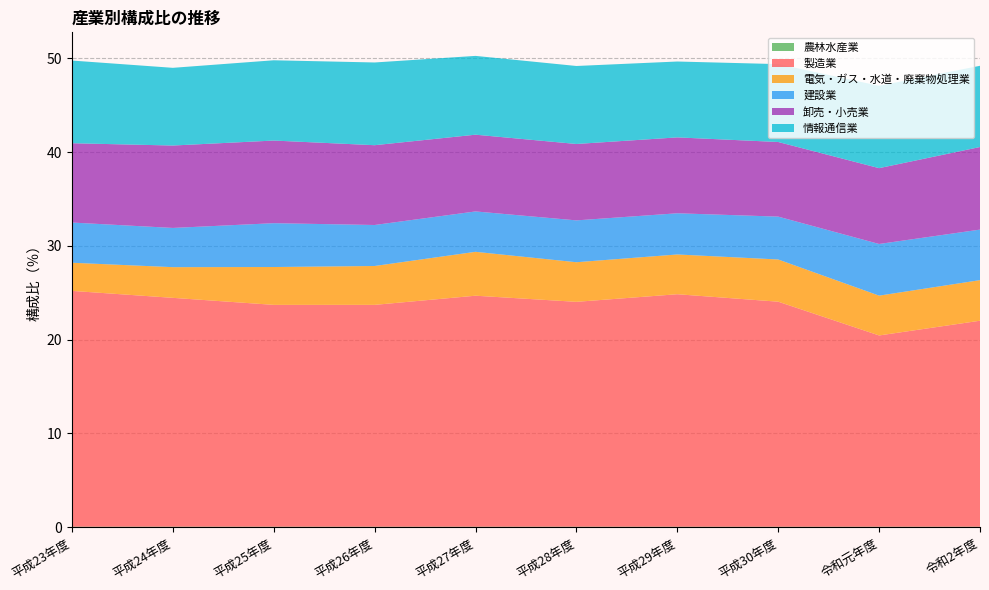

Reading left to right, what are all the values shown in this chart?

農林水産業: 平成23年度=0.0	平成24年度=0.0	平成25年度=0.0	平成26年度=0.0	平成27年度=0.0	平成28年度=0.0	平成29年度=0.0	平成30年度=0.0	令和元年度=0.0	令和2年度=0.0
製造業: 平成23年度=25.2	平成24年度=24.4	平成25年度=23.7	平成26年度=23.7	平成27年度=24.6	平成28年度=24.0	平成29年度=24.8	平成30年度=24.0	令和元年度=20.4	令和2年度=22.0
電気・ガス・水道・廃棄物処理業: 平成23年度=3.0	平成24年度=3.3	平成25年度=4.0	平成26年度=4.1	平成27年度=4.7	平成28年度=4.2	平成29年度=4.2	平成30年度=4.5	令和元年度=4.2	令和2年度=4.3
建設業: 平成23年度=4.3	平成24年度=4.2	平成25年度=4.7	平成26年度=4.4	平成27年度=4.3	平成28年度=4.5	平成29年度=4.4	平成30年度=4.6	令和元年度=5.5	令和2年度=5.4
卸売・小売業: 平成23年度=8.5	平成24年度=8.8	平成25年度=8.8	平成26年度=8.5	平成27年度=8.2	平成28年度=8.2	平成29年度=8.1	平成30年度=8.0	令和元年度=8.1	令和2年度=8.8
情報通信業: 平成23年度=8.8	平成24年度=8.3	平成25年度=8.6	平成26年度=8.8	平成27年度=8.4	平成28年度=8.3	平成29年度=8.1	平成30年度=8.3	令和元年度=8.8	令和2年度=8.7